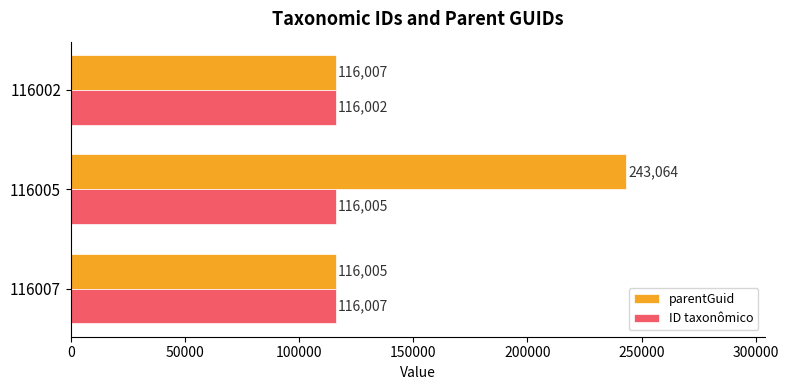

What is the difference between the highest and lowest values at 116005?

127059